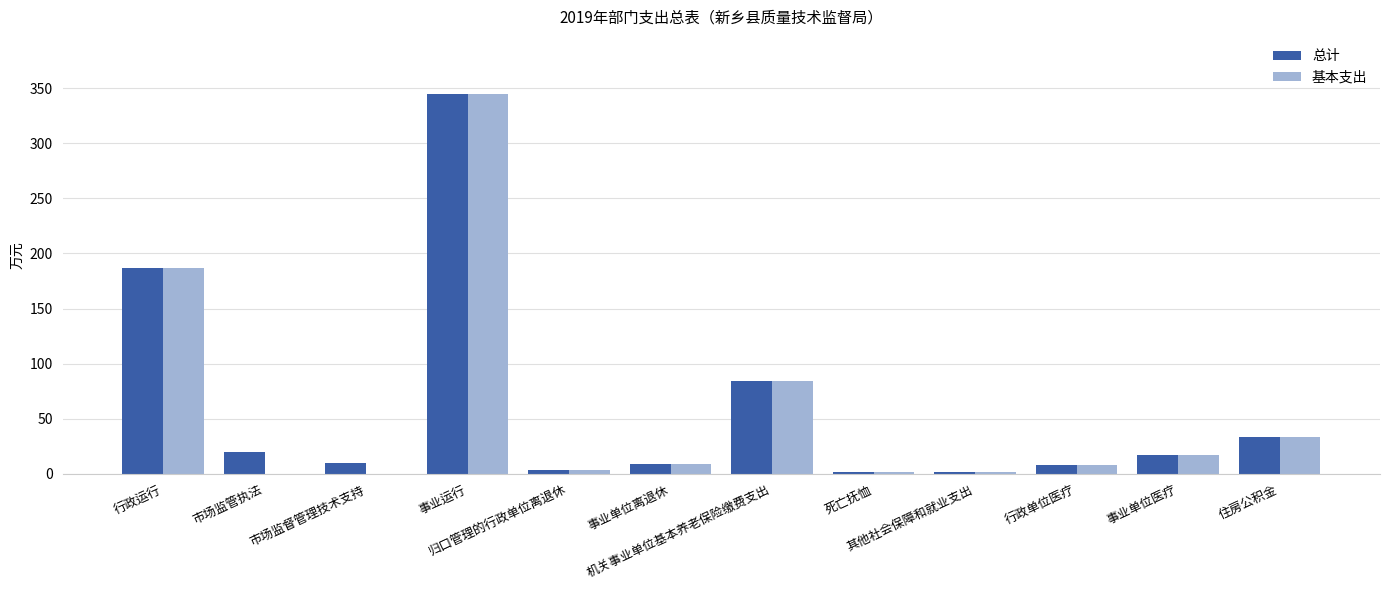

What is the maximum value for 总计?

344.7